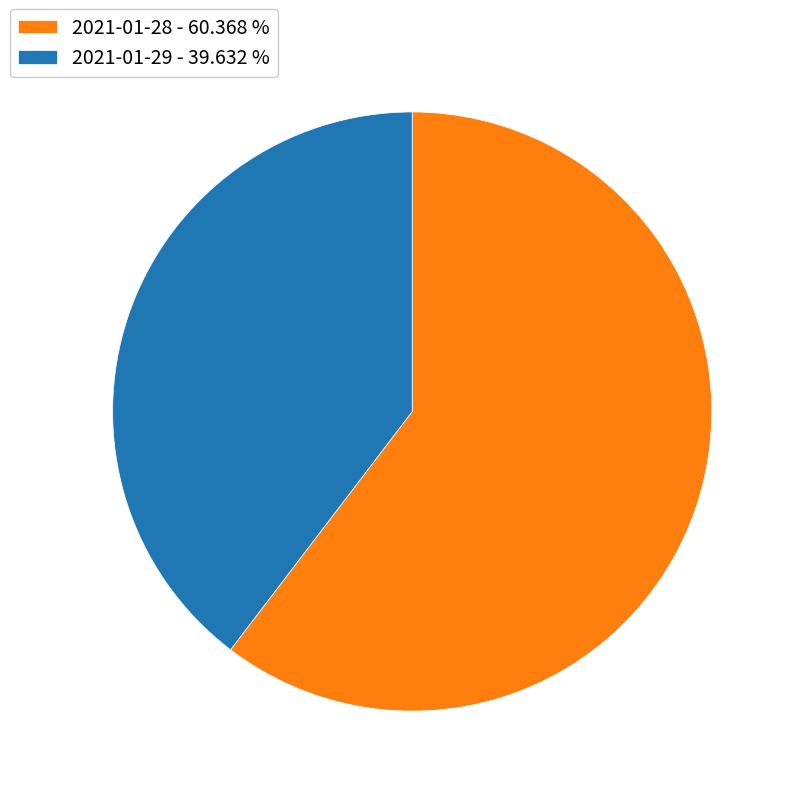

Do 2021-01-28 - 60.368 % and 2021-01-29 - 39.632 % together represent more than half of the pie?

Yes